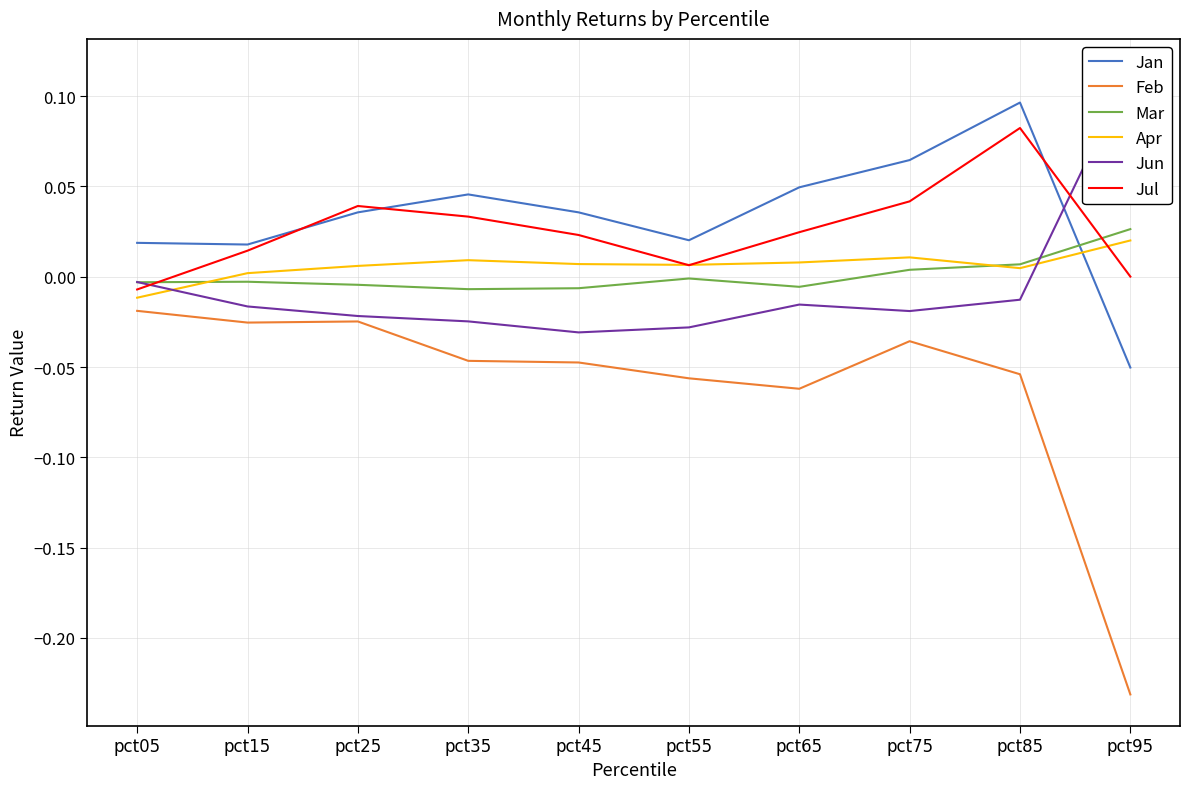

How many negative values does the Mar series have?

7